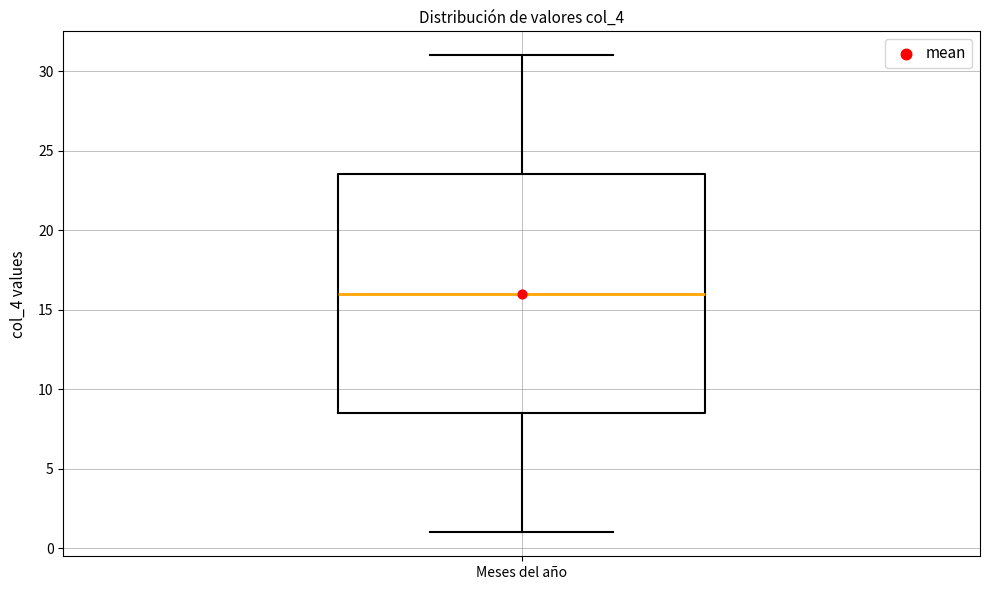

Where does the upper whisker of the box for Meses del año end on the y-axis? The values are not printed on the chart, so give them approximately, as read against the axis.

31.0